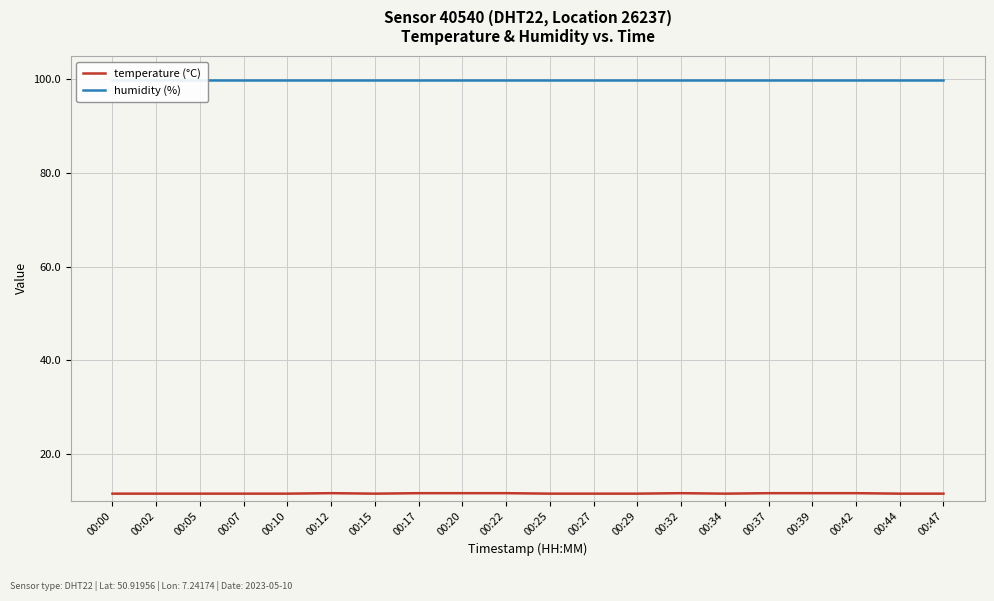

What is the average value of the humidity (%) series?

99.9